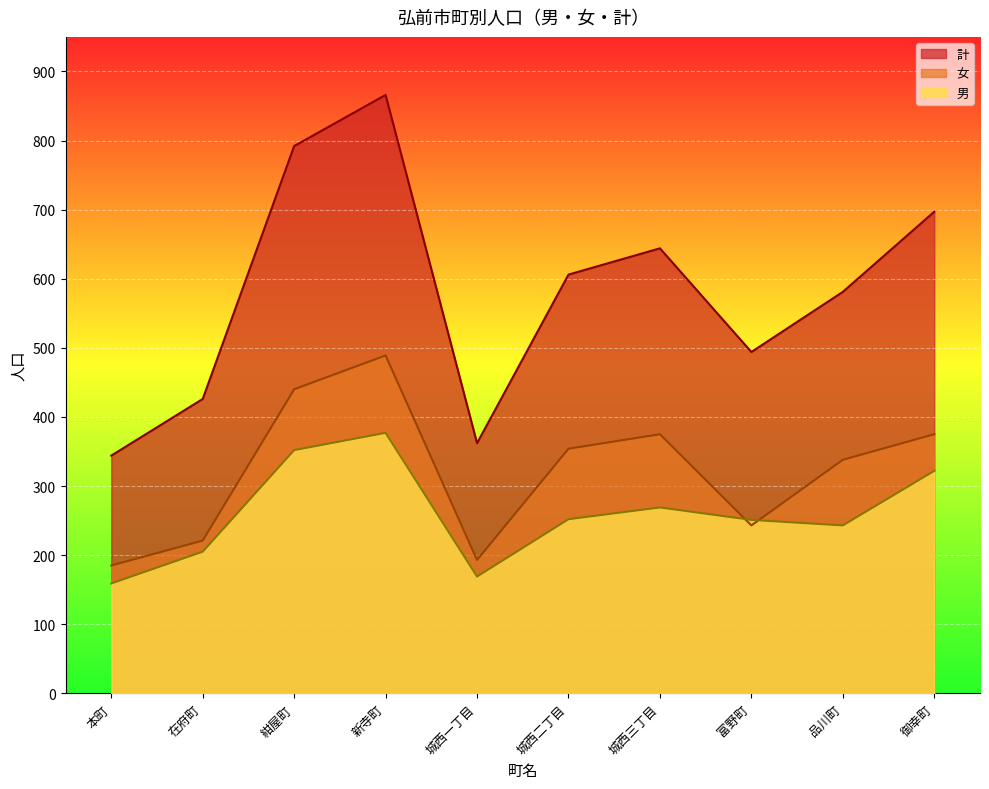

How many lines are shown in the chart?

3